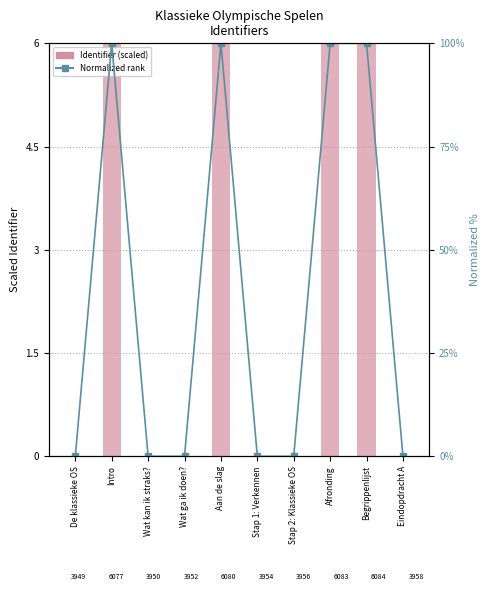

At how many categories does at least one series exceed 11?

4